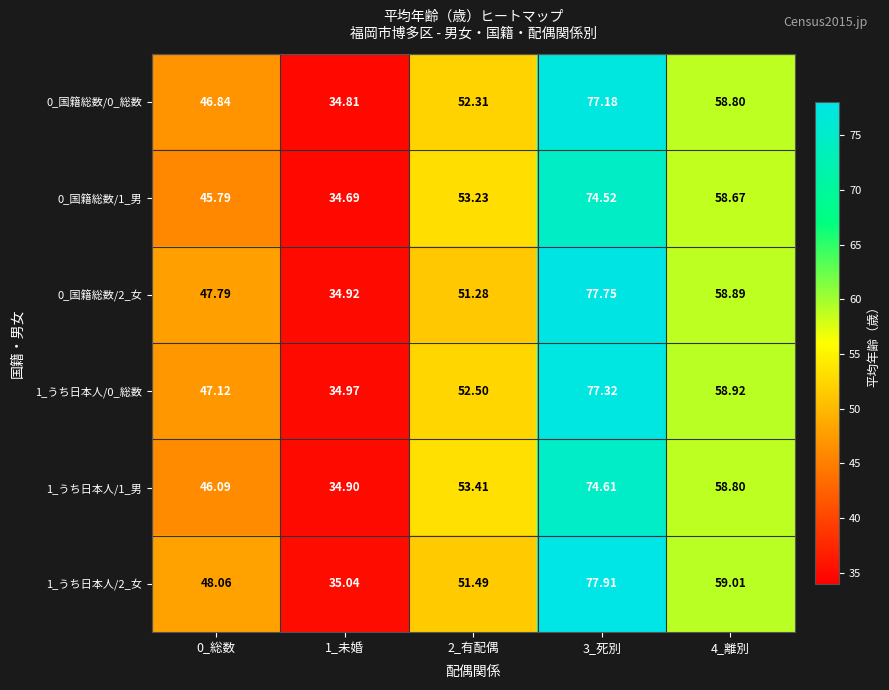

How many data points in 1_うち日本人/0_総数 are above 52?

3